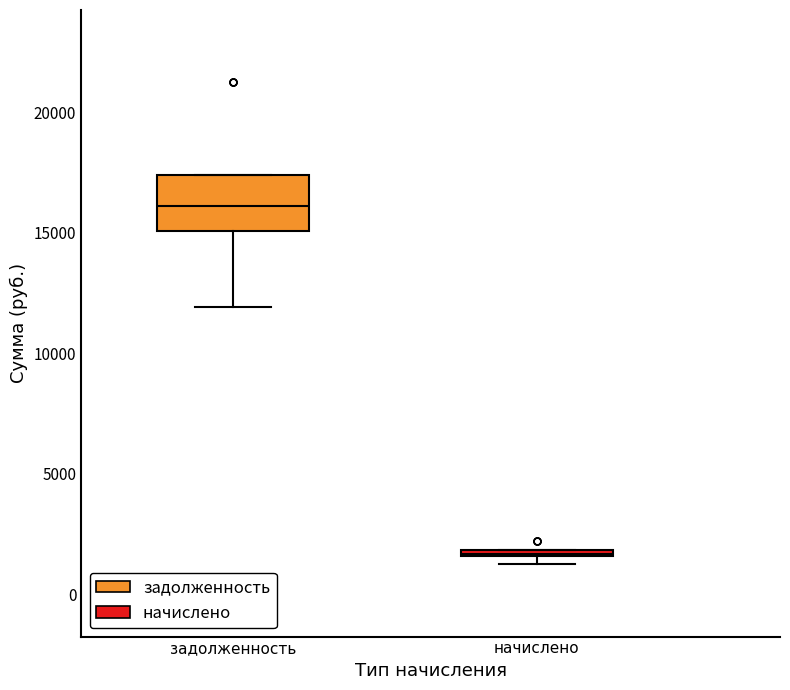

Where is the upper edge of the box for задолженность on the y-axis? The values are not printed on the chart, so give them approximately, as read against the axis.

17500